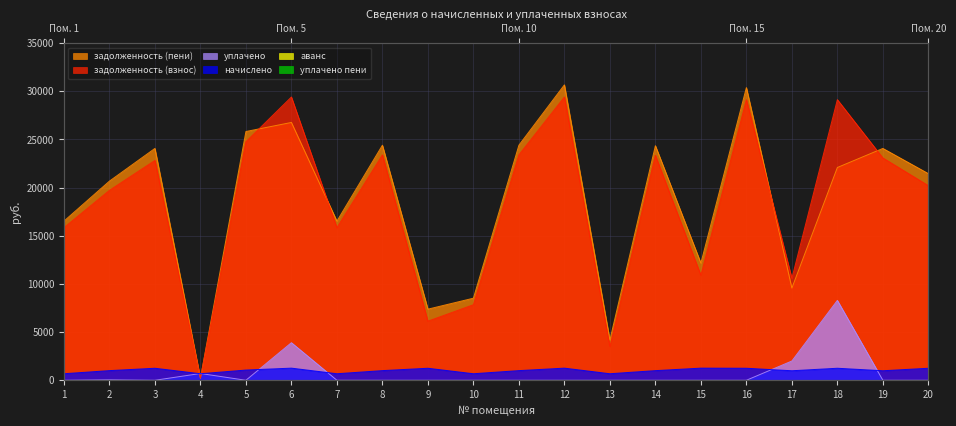

At which label does задолженность (пени) first exceed 22092?

3